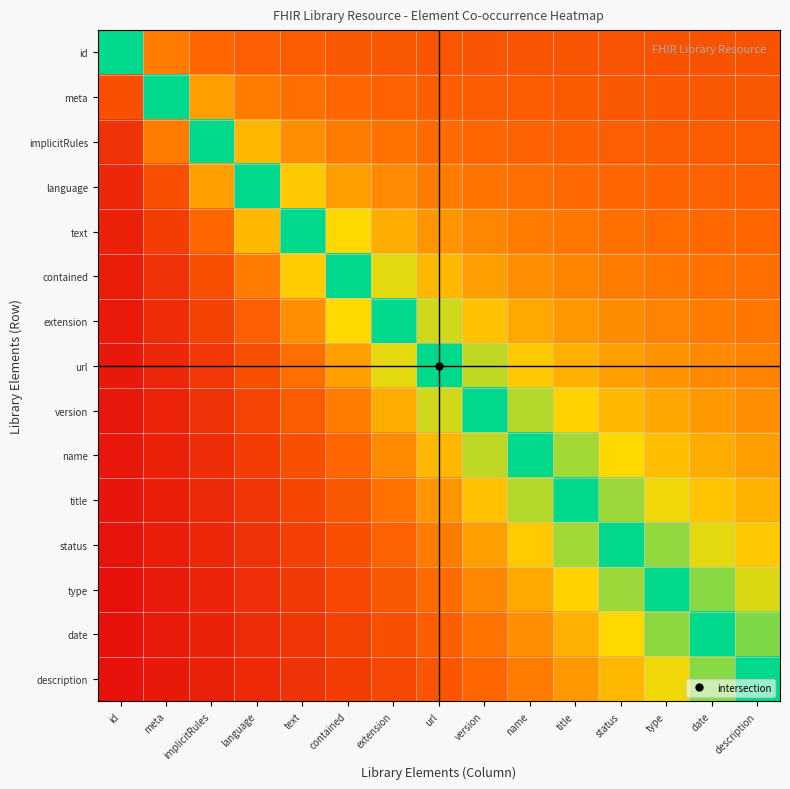

Reading left to right, extract all data points from this chart.

id: id=1.0	meta=0.4	implicitRules=0.3	language=0.3	text=0.3	contained=0.3	extension=0.3	url=0.3	version=0.3	name=0.3	title=0.3	status=0.3	type=0.3	date=0.3	description=0.3
meta: id=0.3	meta=1.0	implicitRules=0.5	language=0.4	text=0.4	contained=0.3	extension=0.3	url=0.3	version=0.3	name=0.3	title=0.3	status=0.3	type=0.3	date=0.3	description=0.3
implicitRules: id=0.1	meta=0.4	implicitRules=1.0	language=0.6	text=0.5	contained=0.4	extension=0.4	url=0.3	version=0.3	name=0.3	title=0.3	status=0.3	type=0.3	date=0.3	description=0.3
language: id=0.1	meta=0.3	implicitRules=0.5	language=1.0	text=0.6	contained=0.5	extension=0.4	url=0.4	version=0.4	name=0.4	title=0.3	status=0.3	type=0.3	date=0.3	description=0.3
text: id=0.1	meta=0.2	implicitRules=0.3	language=0.6	text=1.0	contained=0.7	extension=0.5	url=0.5	version=0.4	name=0.4	title=0.4	status=0.4	type=0.4	date=0.3	description=0.3
contained: id=0.1	meta=0.1	implicitRules=0.3	language=0.4	text=0.6	contained=1.0	extension=0.7	url=0.6	version=0.5	name=0.5	title=0.4	status=0.4	type=0.4	date=0.4	description=0.4
extension: id=0.1	meta=0.1	implicitRules=0.2	language=0.3	text=0.5	contained=0.7	extension=1.0	url=0.7	version=0.6	name=0.5	title=0.5	status=0.4	type=0.4	date=0.4	description=0.4
url: id=0.0	meta=0.1	implicitRules=0.2	language=0.3	text=0.4	contained=0.5	extension=0.7	url=1.0	version=0.7	name=0.6	title=0.5	status=0.5	type=0.5	date=0.4	description=0.4
version: id=0.0	meta=0.1	implicitRules=0.1	language=0.2	text=0.3	contained=0.4	extension=0.5	url=0.7	version=1.0	name=0.8	title=0.6	status=0.6	type=0.5	date=0.5	description=0.5
name: id=0.0	meta=0.1	implicitRules=0.1	language=0.2	text=0.3	contained=0.3	extension=0.4	url=0.6	version=0.8	name=1.0	title=0.8	status=0.7	type=0.6	date=0.5	description=0.5
title: id=0.0	meta=0.1	implicitRules=0.1	language=0.2	text=0.2	contained=0.3	extension=0.4	url=0.5	version=0.6	name=0.8	title=1.0	status=0.8	type=0.7	date=0.6	description=0.6
status: id=0.0	meta=0.1	implicitRules=0.1	language=0.1	text=0.2	contained=0.3	extension=0.3	url=0.4	version=0.5	name=0.6	title=0.8	status=1.0	type=0.8	date=0.7	description=0.6
type: id=0.0	meta=0.1	implicitRules=0.1	language=0.1	text=0.2	contained=0.2	extension=0.3	url=0.3	version=0.4	name=0.5	title=0.6	status=0.8	type=1.0	date=0.8	description=0.7
date: id=0.0	meta=0.1	implicitRules=0.1	language=0.1	text=0.2	contained=0.2	extension=0.3	url=0.3	version=0.4	name=0.5	title=0.6	status=0.7	type=0.8	date=1.0	description=0.8
description: id=0.0	meta=0.0	implicitRules=0.1	language=0.1	text=0.1	contained=0.2	extension=0.2	url=0.3	version=0.3	name=0.4	title=0.5	status=0.6	type=0.7	date=0.8	description=1.0